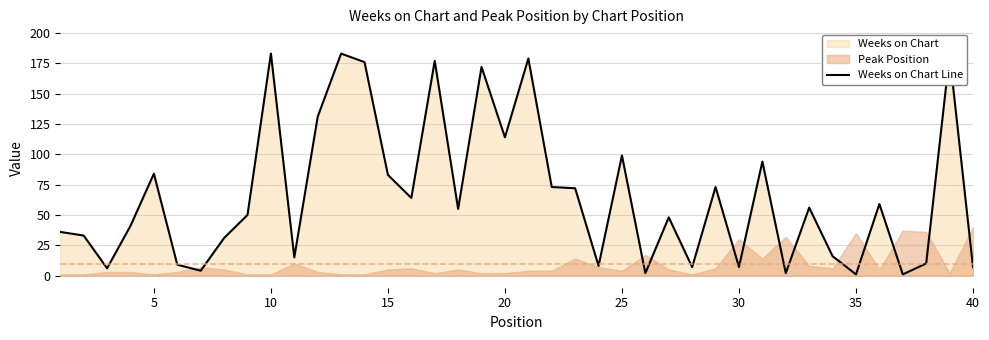

True or false: Weeks on Chart Line has a value of 83 at 15.

True